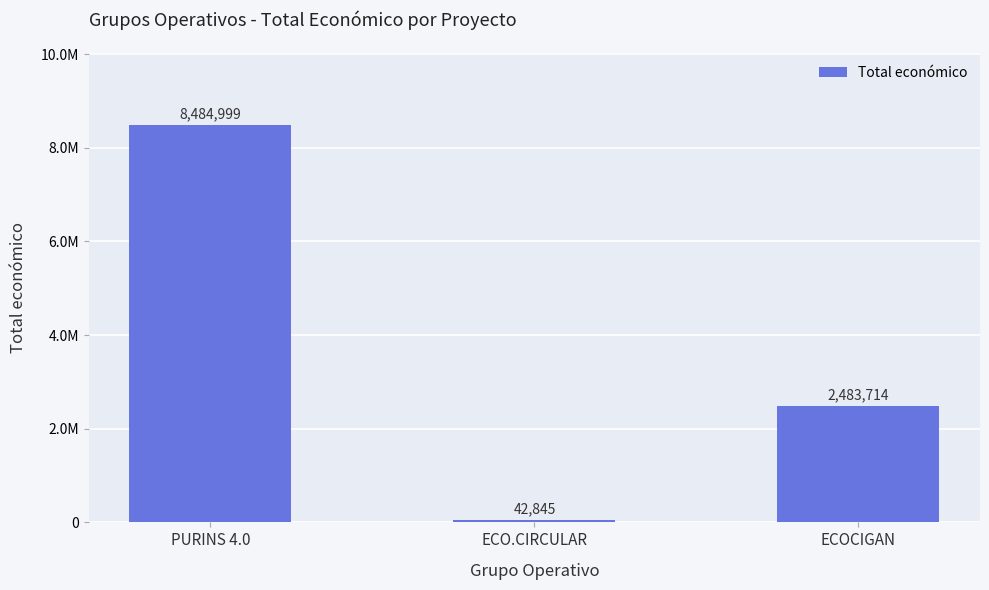

Are the bars horizontal?

No